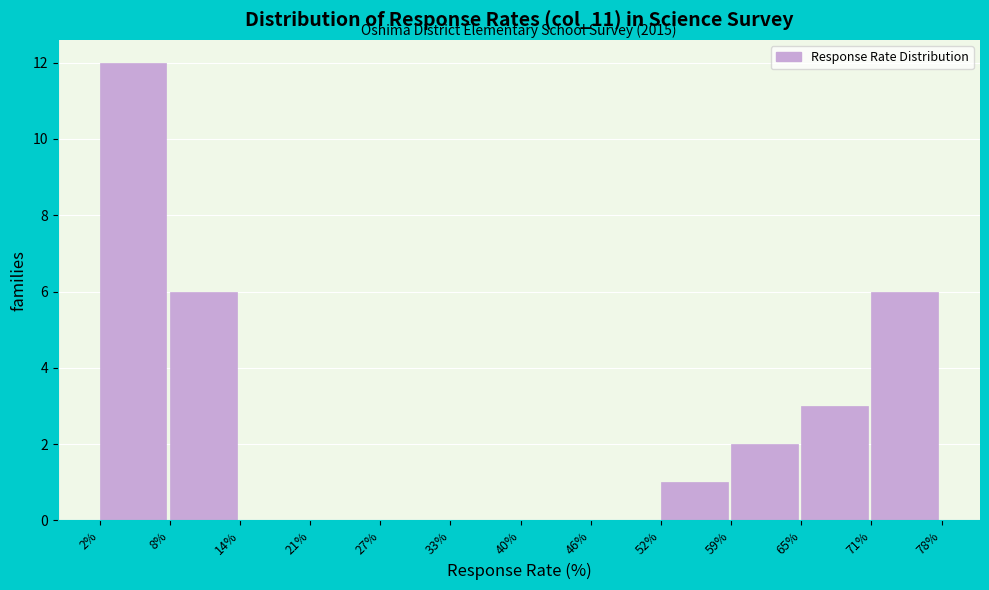

Is it true that the value at 52% is 0?

False